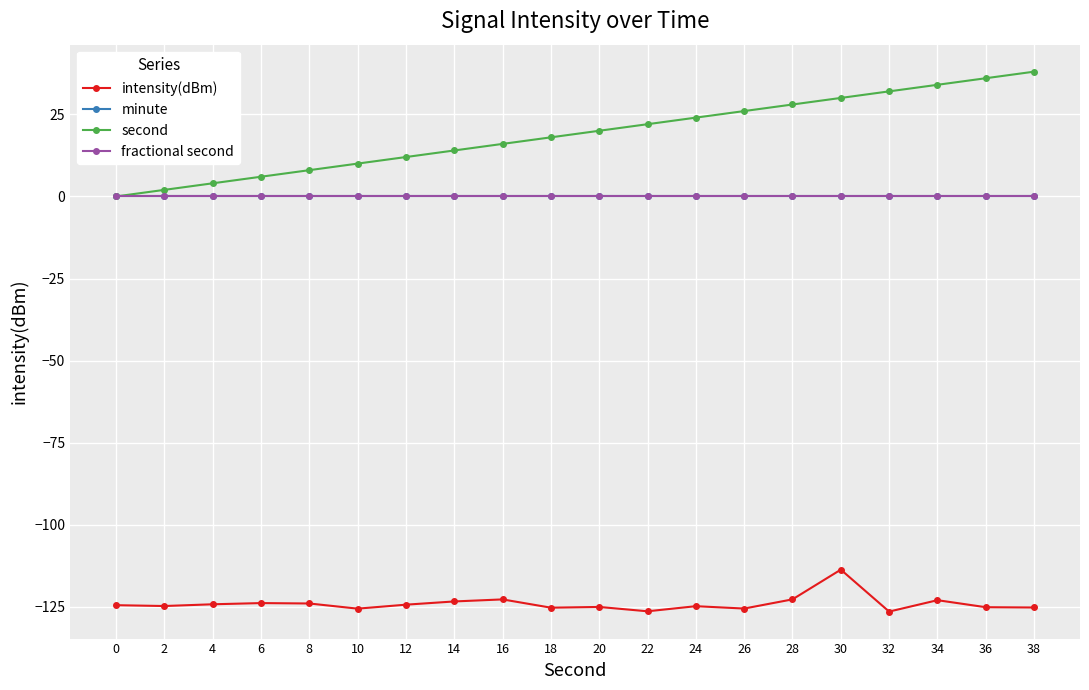

Does the chart have visible grid lines?

Yes